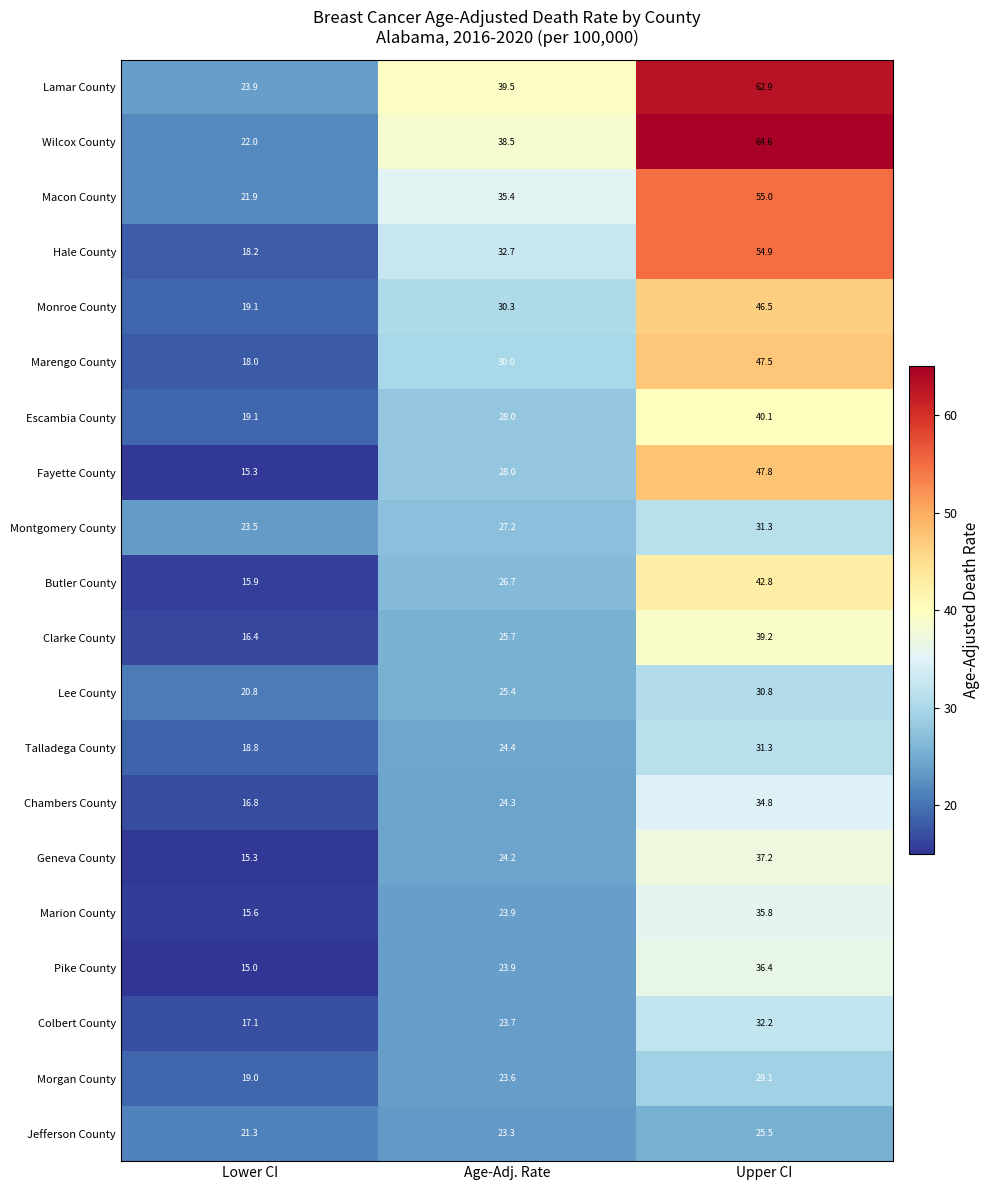

The value of Hale County at Age-Adj. Rate is 20.8. True or false?

False